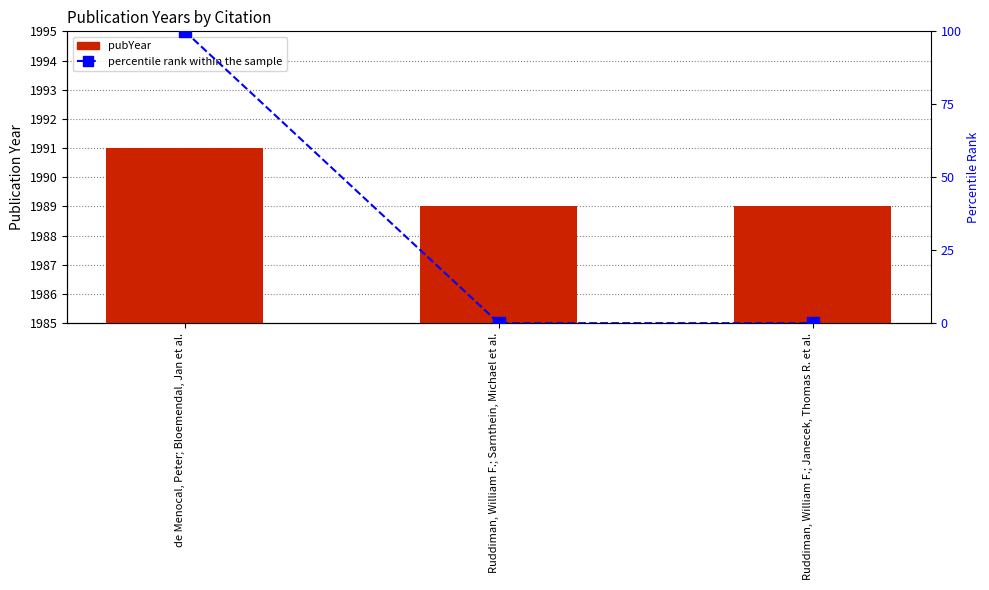

What is the average value of the pubYear series?

1990